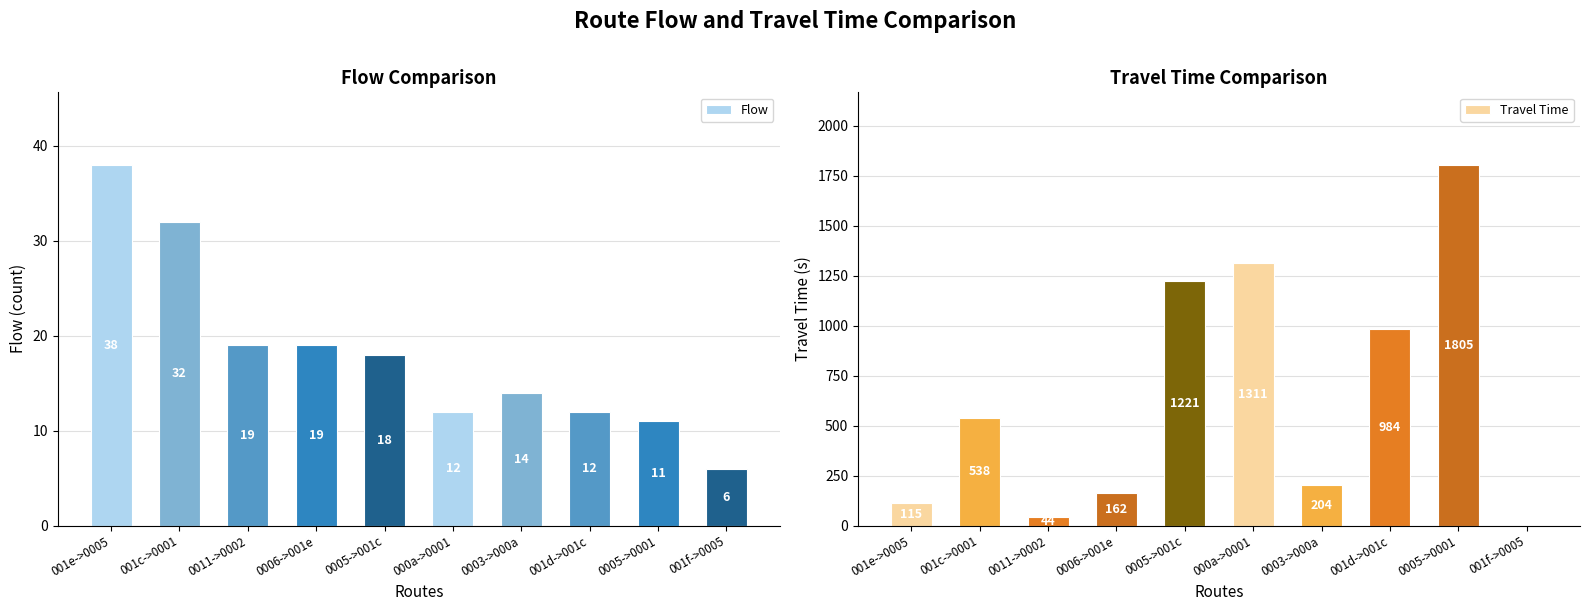

Which series changed the most between 001e->0005 and 0003->000a?

Travel Time